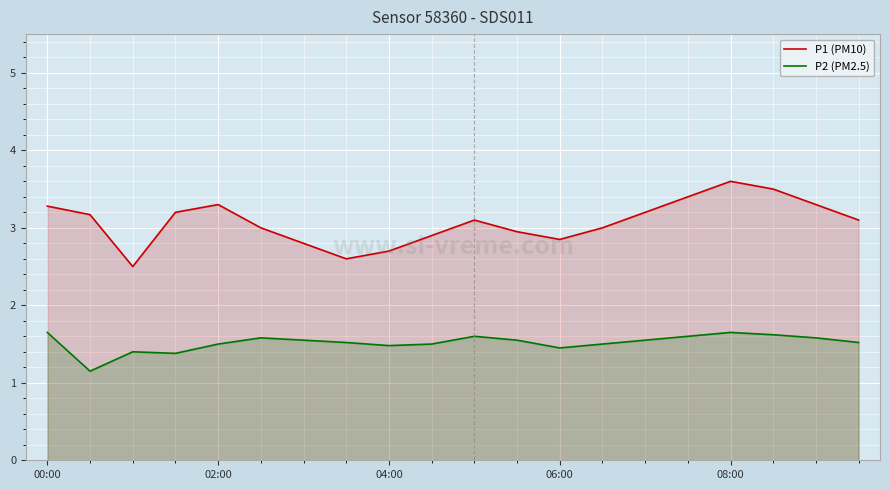

What is the maximum value for P1 (PM10)?

3.6